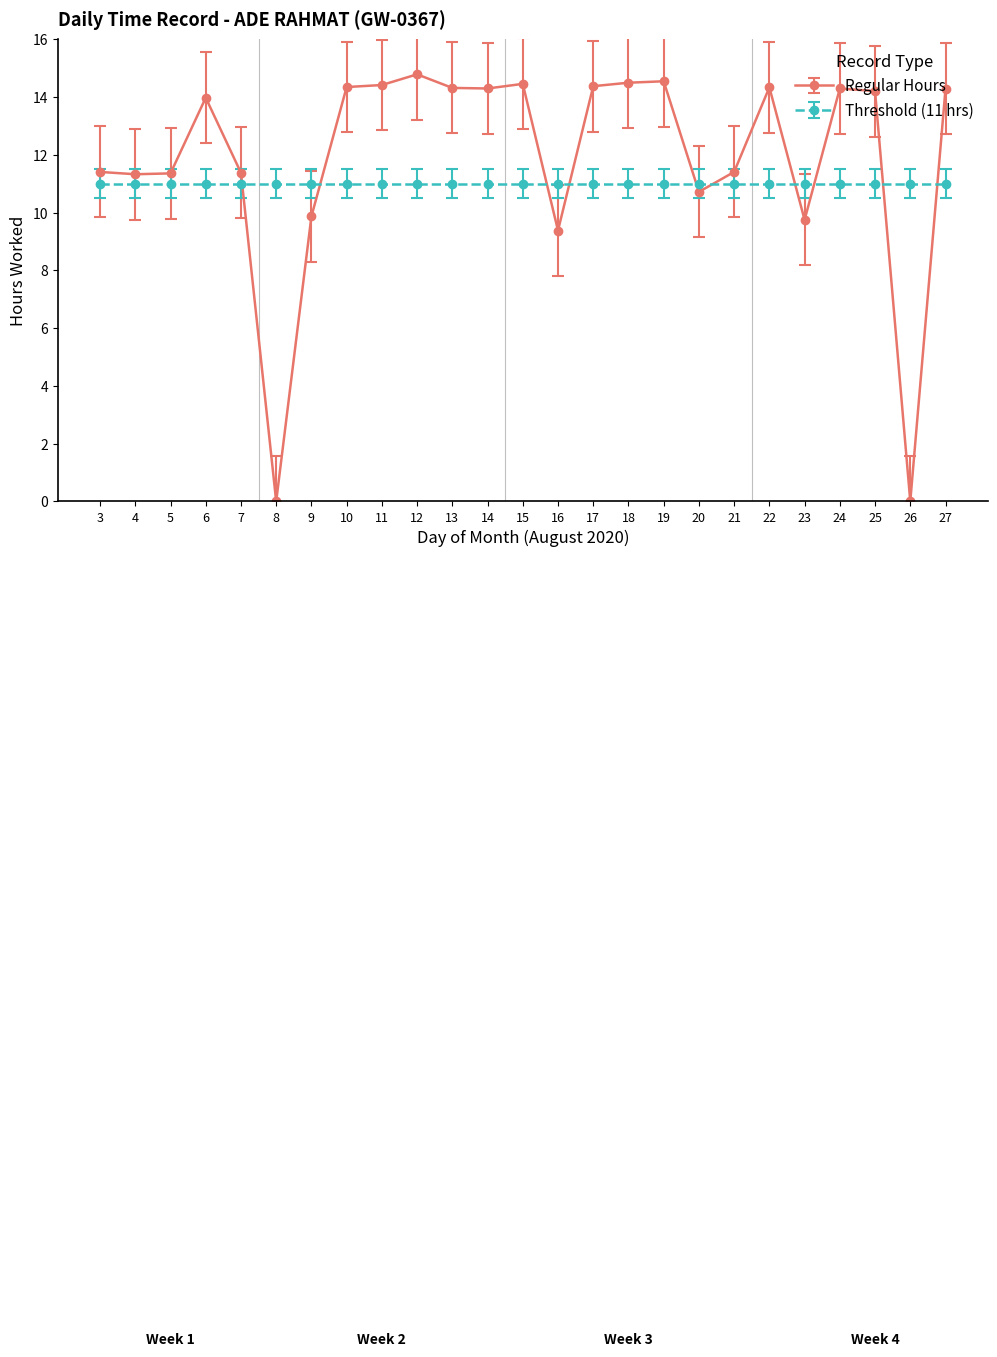

What is the value of the Threshold (11 hrs) point at the 3rd from the left?

11.0